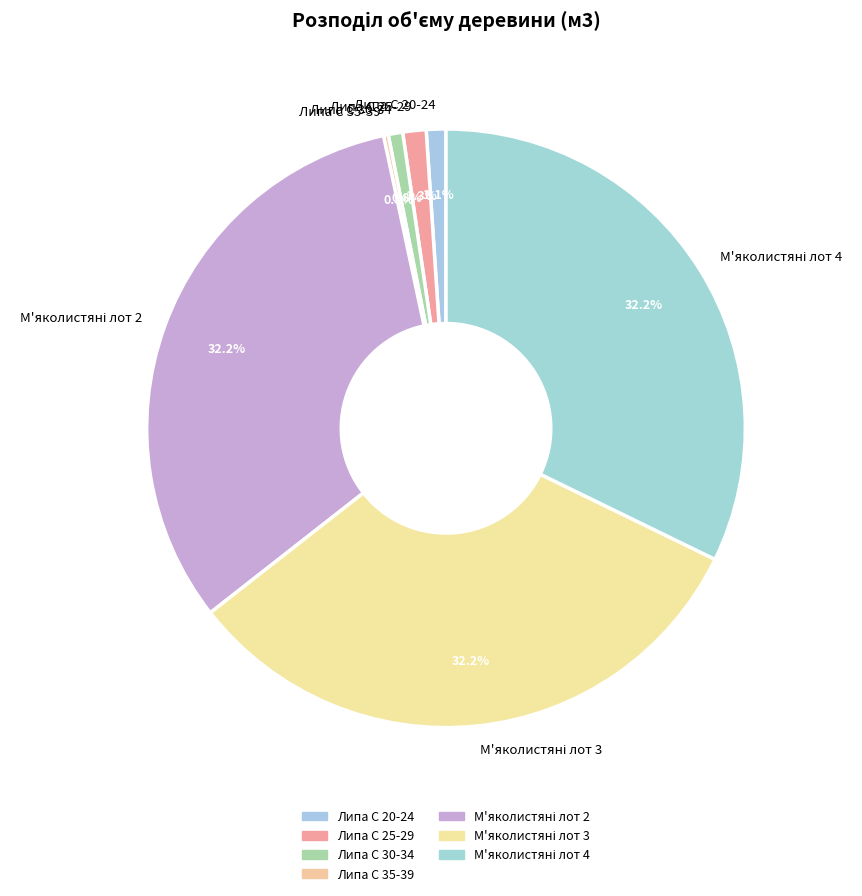

Approximately how many times larger is the value at Липа C 20-24 compared to Липа C 30-34?

1.4